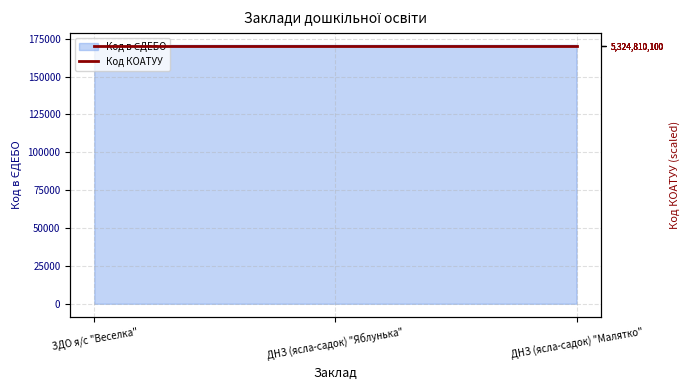

Reading left to right, transcribe all the data shown in this chart.

ЗДО я/с "Веселка"=170250	ДНЗ (ясла-садок) "Яблунька"=170251	ДНЗ (ясла-садок) "Малятко"=170252